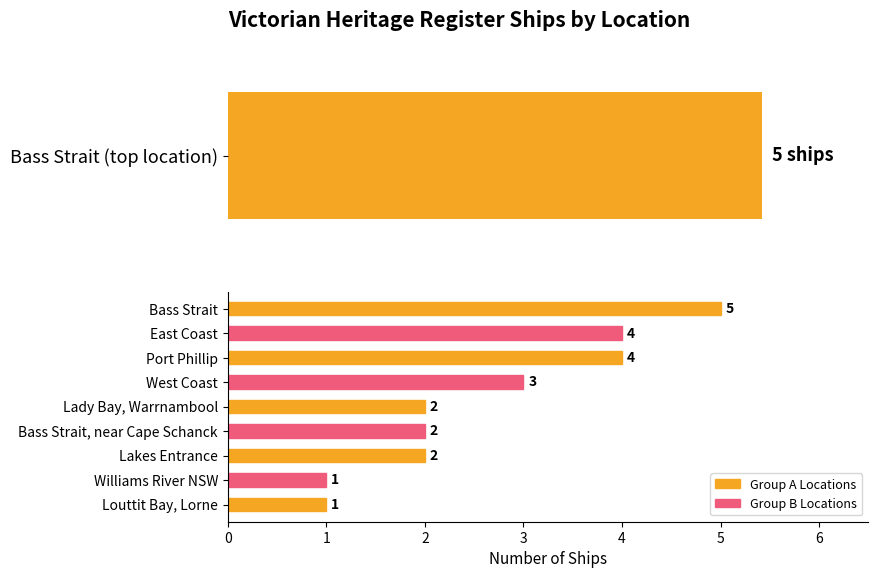

Rank the categories by value from highest to lowest.

Bass Strait, East Coast, Port Phillip, West Coast, Lady Bay, Warrnambool, Bass Strait, near Cape Schanck, Lakes Entrance, Williams River NSW, Louttit Bay, Lorne